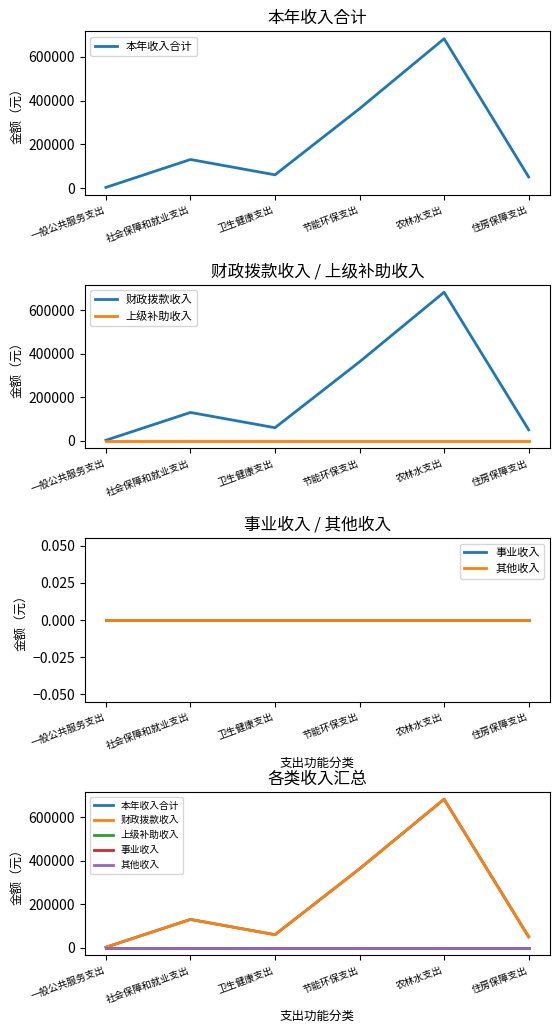

How many interior local peaks does the 财政拨款收入 series have?

2